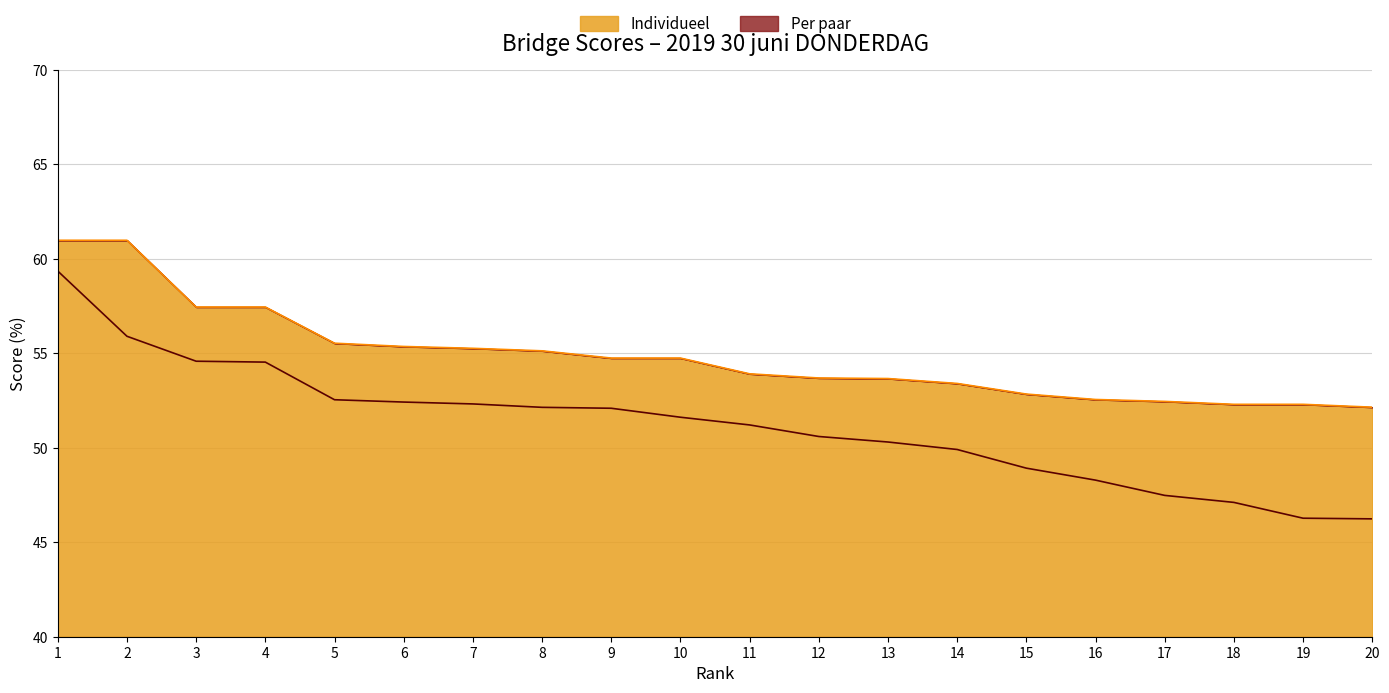

What is the difference between the highest and lowest values at 9?

2.7